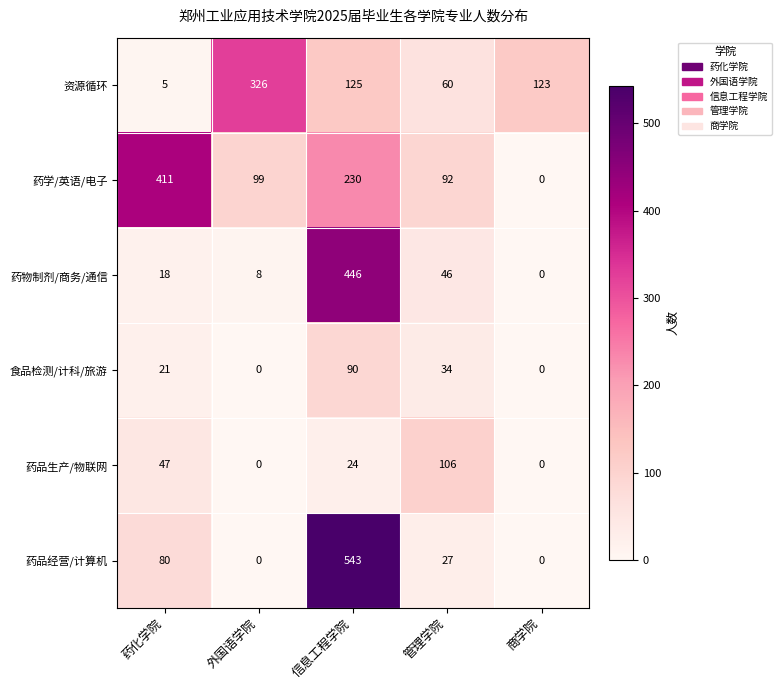

Which series has the largest range (max minus min)?

药品经营/计算机